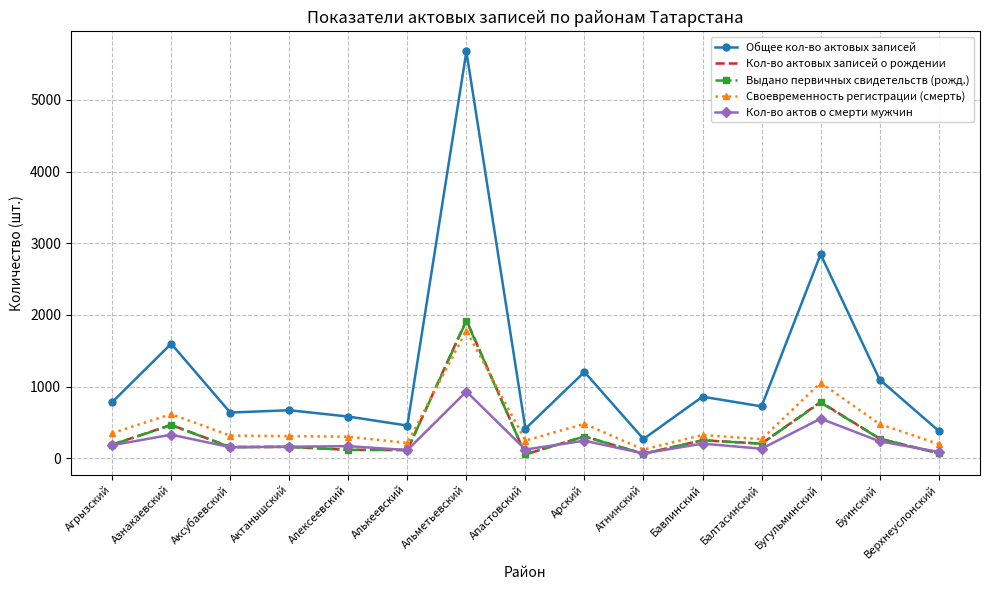

At which category is the sum across all series the highest?

Альметьевский